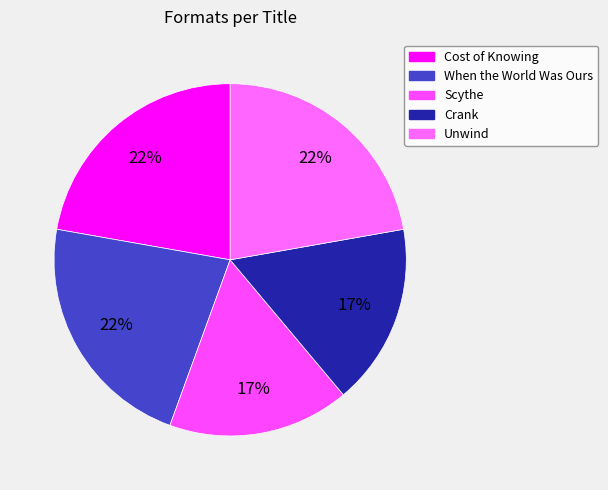

Is the sum of Scythe and Cost of Knowing greater than half?

No